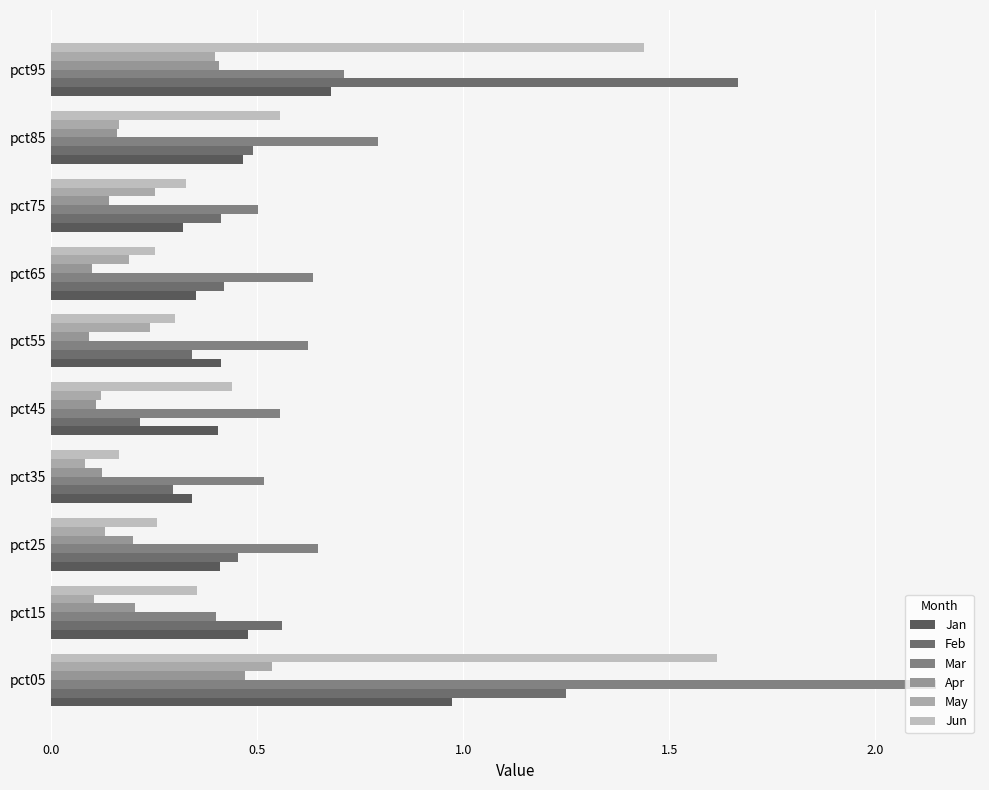

How many data points does each series have?

10